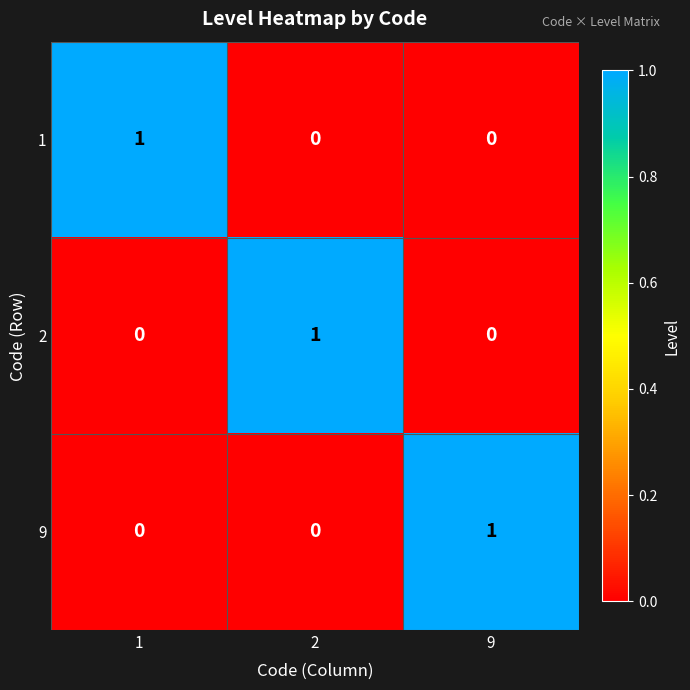

How many 2 values are between 0 and 1?

3